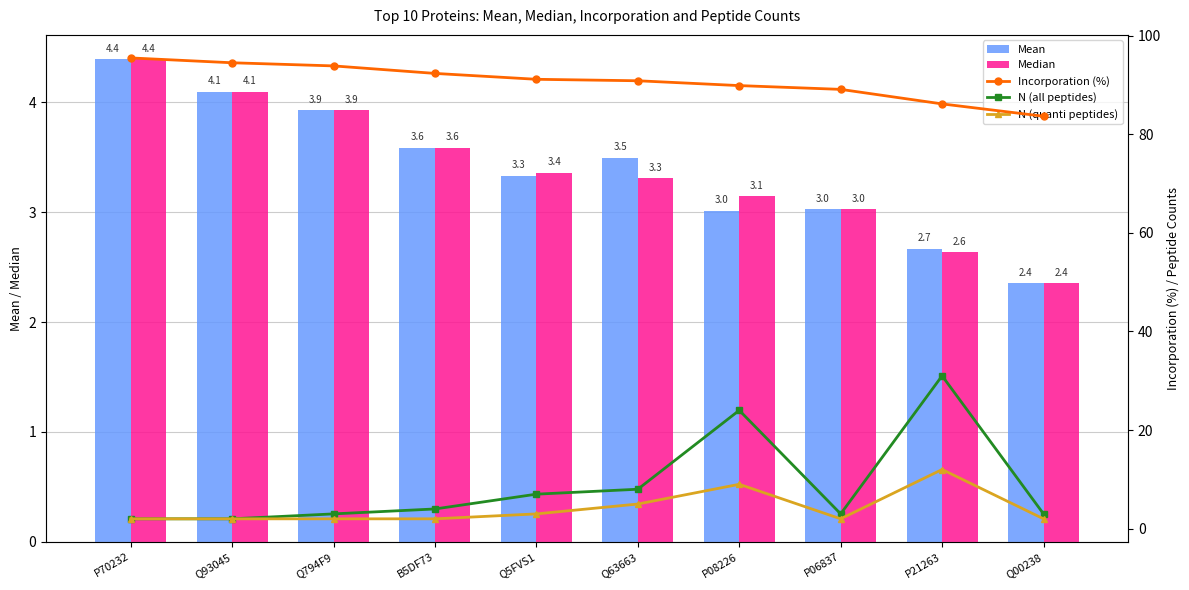

Reading left to right, list all the values displayed in this chart.

Mean: P70232=4.4	Q93045=4.1	Q794F9=3.9	B5DF73=3.6	Q5FVS1=3.3	Q63663=3.5	P08226=3.0	P06837=3.0	P21263=2.7	Q00238=2.4
Median: P70232=4.4	Q93045=4.1	Q794F9=3.9	B5DF73=3.6	Q5FVS1=3.4	Q63663=3.3	P08226=3.1	P06837=3.0	P21263=2.6	Q00238=2.4
Incorporation (%): P70232=95.5	Q93045=94.5	Q794F9=93.8	B5DF73=92.3	Q5FVS1=91.1	Q63663=90.8	P08226=89.8	P06837=89.1	P21263=86.1	Q00238=83.6
N (all peptides): P70232=2.0	Q93045=2.0	Q794F9=3.0	B5DF73=4.0	Q5FVS1=7.0	Q63663=8.0	P08226=24.0	P06837=3.0	P21263=31.0	Q00238=3.0
N (quanti peptides): P70232=2.0	Q93045=2.0	Q794F9=2.0	B5DF73=2.0	Q5FVS1=3.0	Q63663=5.0	P08226=9.0	P06837=2.0	P21263=12.0	Q00238=2.0